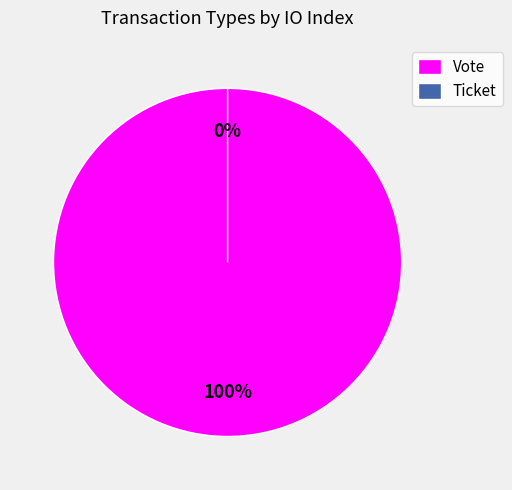

What portion of the pie excludes Ticket?

100.0%